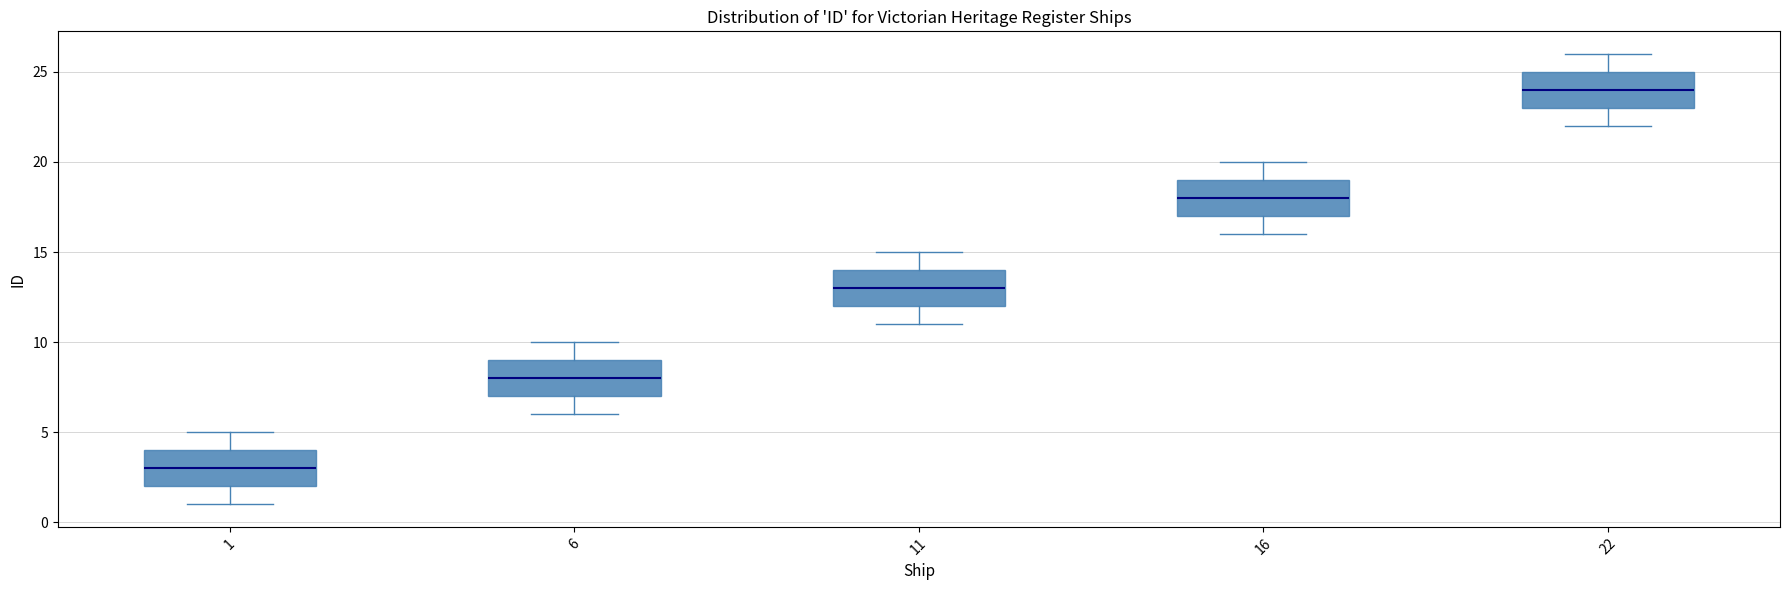

Reading left to right, transcribe this box plot: for each box, give where its median line is, the range the box spans, and where its two whiskers end, as read against the y-axis. The values are not printed on the chart, so give them approximately, as read against the axis.

1: median 3, box 2 to 4, whiskers 1 to 5
6: median 8, box 7 to 9, whiskers 6 to 10
11: median 13, box 12 to 14, whiskers 11 to 15
16: median 18, box 17 to 19, whiskers 16 to 20
22: median 24, box 23 to 25, whiskers 22 to 26